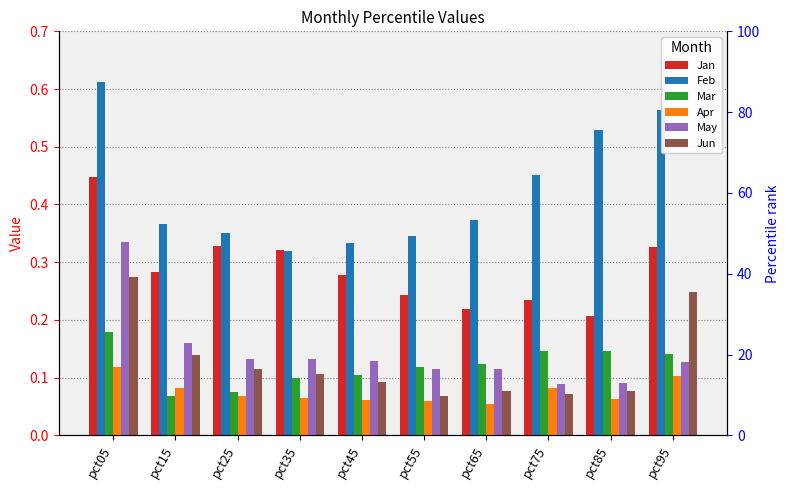

What is the sum of the Apr values at pct65 and pct15?

0.1